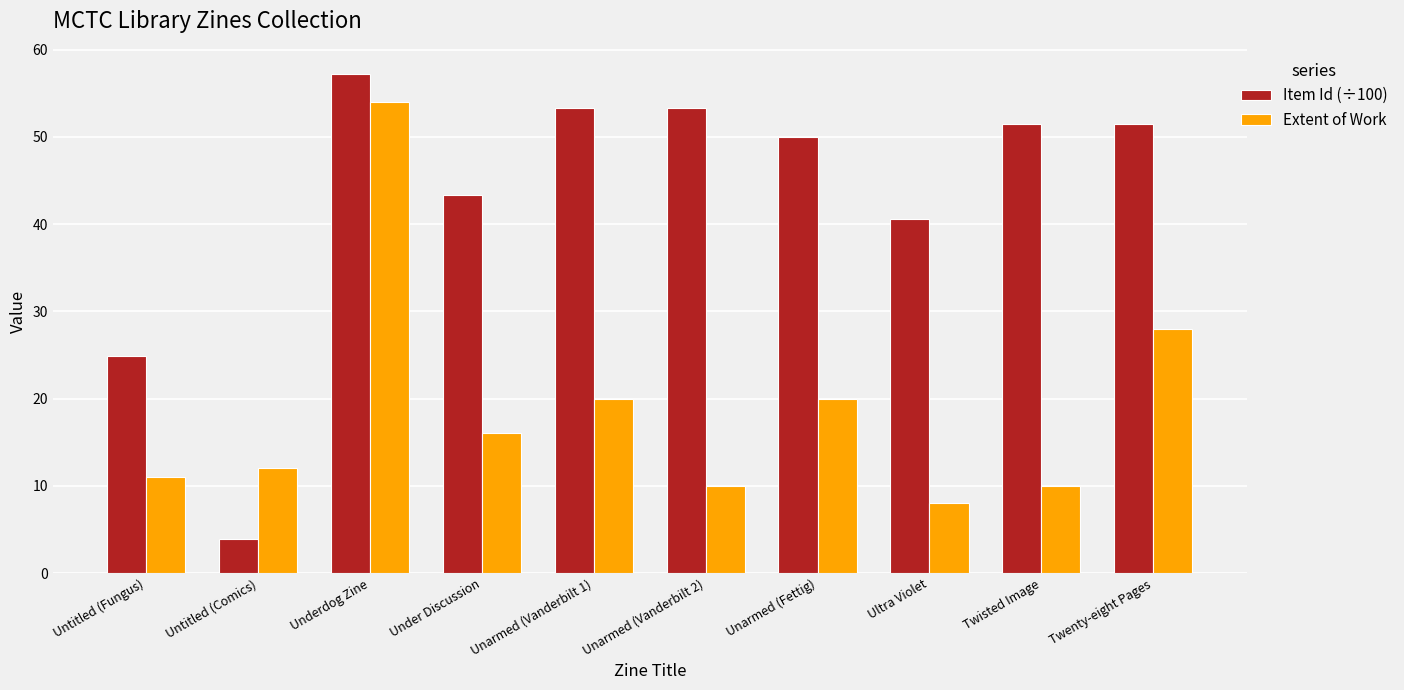

Which category has the highest value across all series?

Underdog Zine